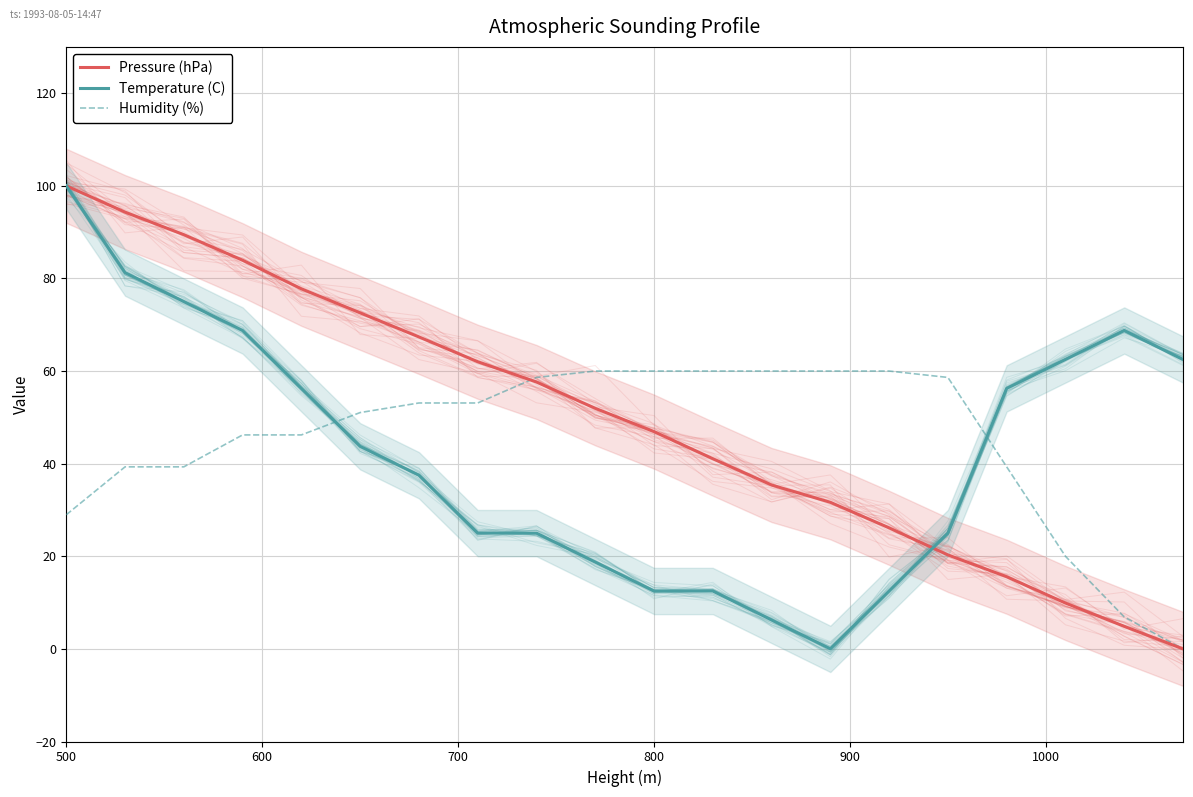

Reading left to right, transcribe all the data shown in this chart.

Pressure (hPa): 100.0	94.3	89.4	83.9	77.8	72.6	67.4	62.0	57.6	51.9	46.9	41.1	35.4	31.7	26.1	20.3	15.6	9.9	4.9	0.0
Temperature (C): 100.0	81.2	75.0	68.7	56.2	43.8	37.5	25.0	25.0	18.7	12.5	12.5	6.2	0.0	12.5	25.0	56.2	62.5	68.7	62.5
Humidity (%): 29.0	39.3	39.3	46.2	46.2	51.0	53.1	53.1	58.6	60.0	60.0	60.0	60.0	60.0	60.0	58.6	39.3	20.0	6.9	0.0